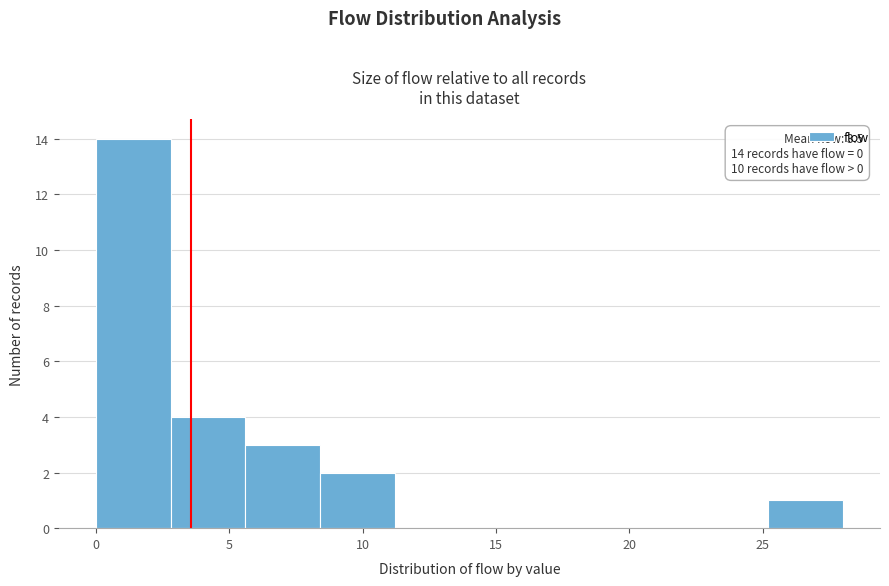

Over which range of the x-axis is the bar tallest?

0.0 to 2.8